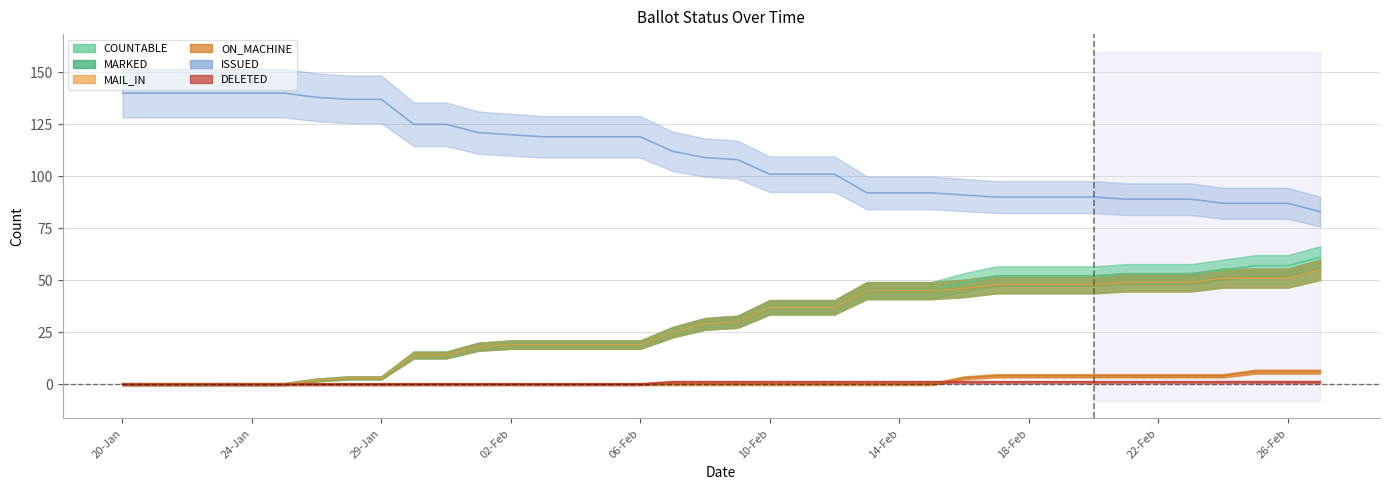

At which category is the sum across all series the highest?

27-Feb